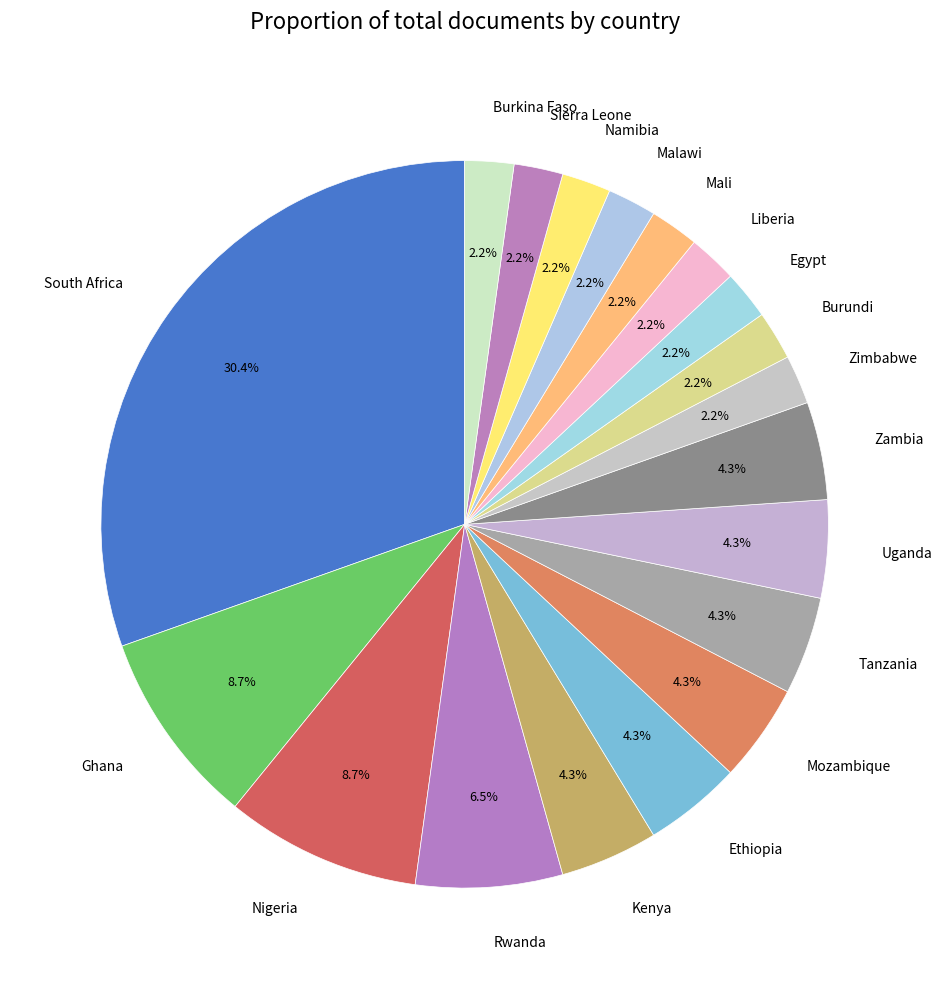

Approximately how many times larger is the value at Uganda compared to Egypt?

2.0